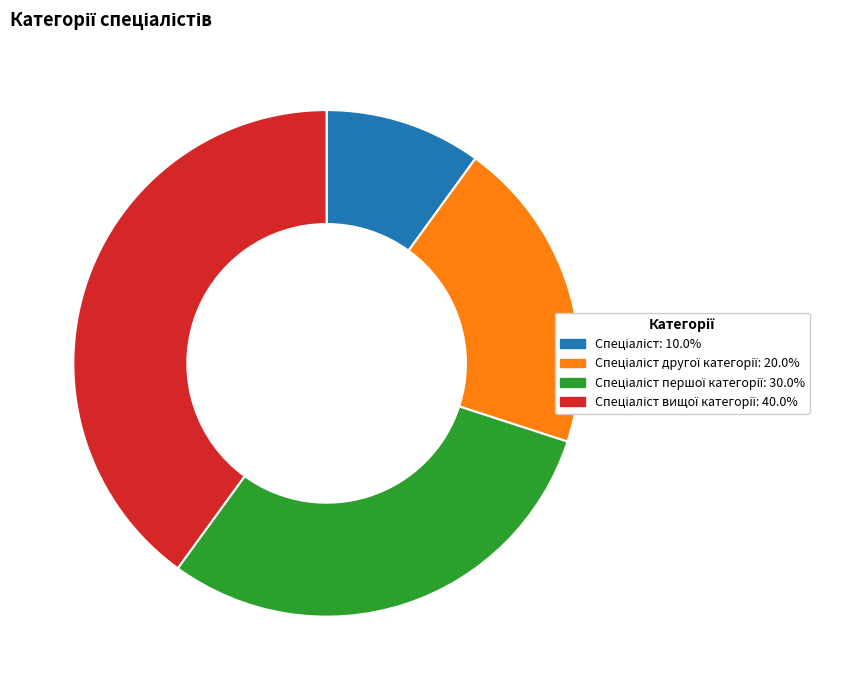

Is there any slice that represents more than half of the pie?

No